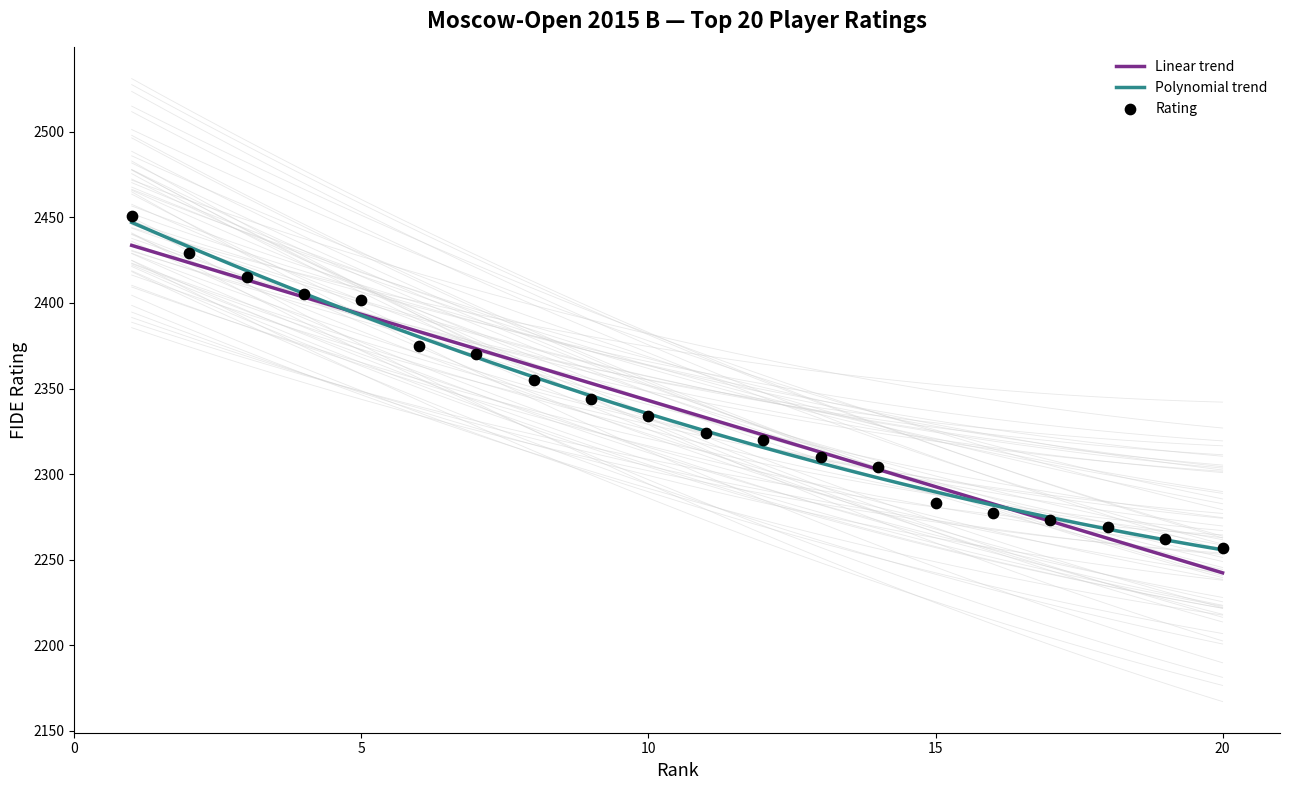

What is the change in value from 18 to 19?

-7